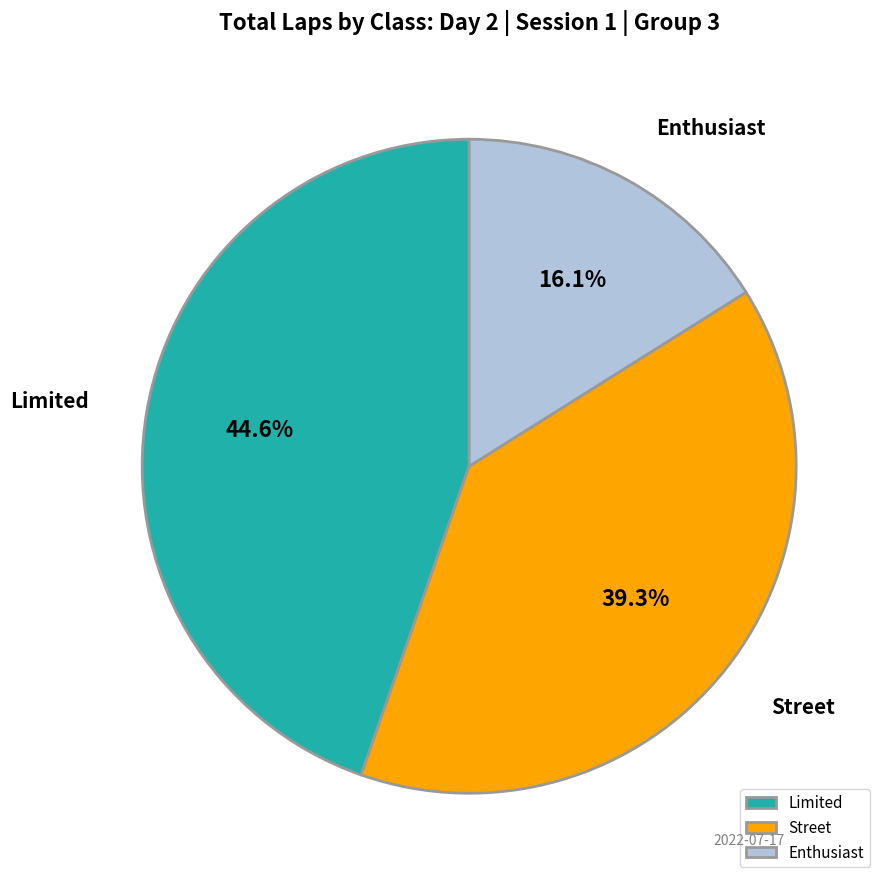

Which has a higher value, Enthusiast or Limited?

Limited